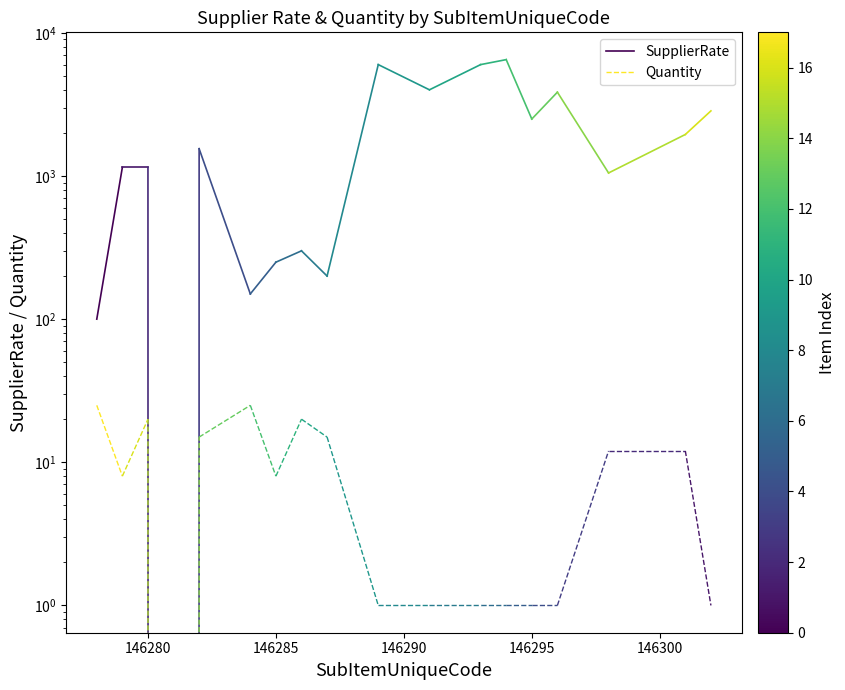

What value does the SupplierRate series have at 146280, to the nearest 10?

1150